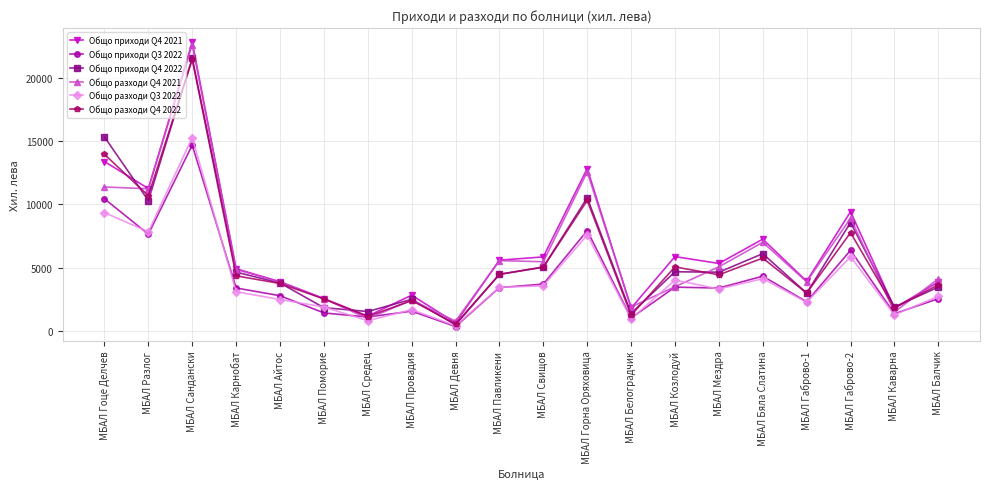

What is the lowest value of the Общо приходи Q3 2022 series?

336.6